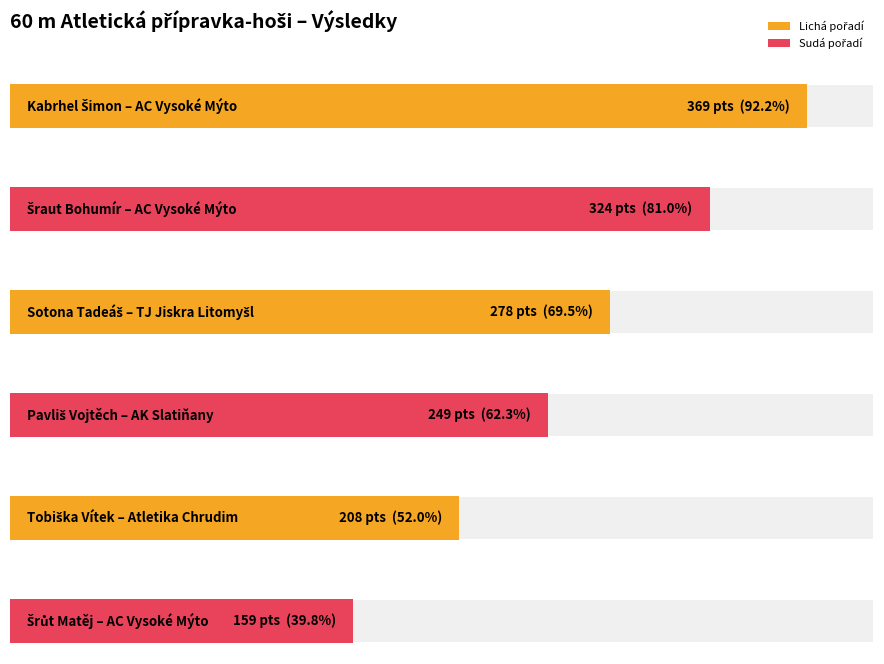

What is the label of the 1st bar from the right?

Šrůt Matěj
AC Vysoké Mýto